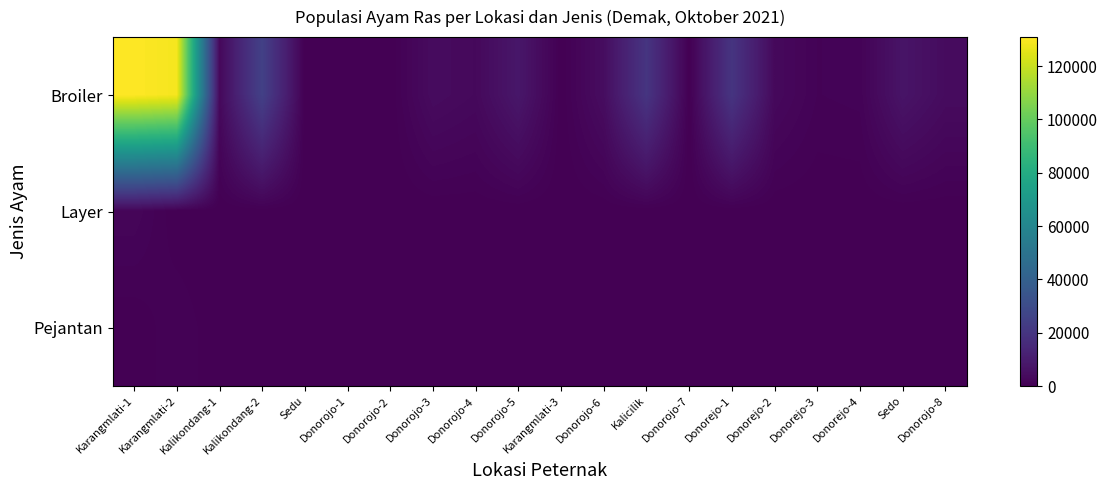

Between Donorojo-2 and Sedo, which is larger?

Sedo